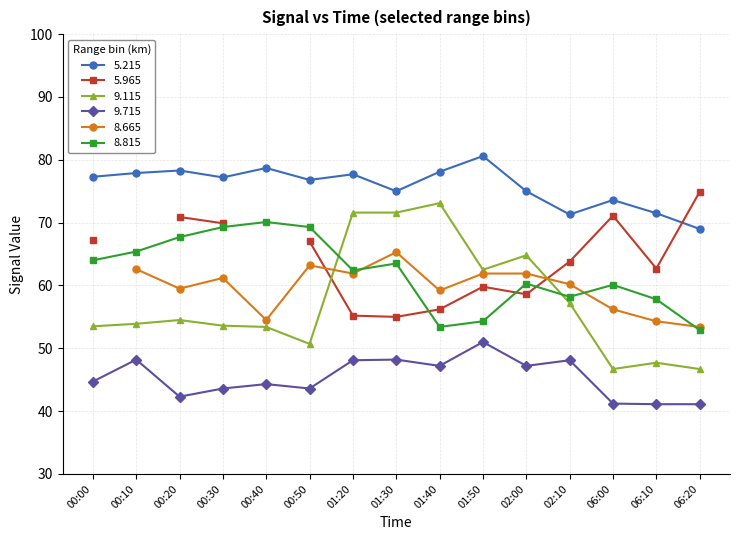

What is the difference between the highest and lowest values at 06:10?

30.4